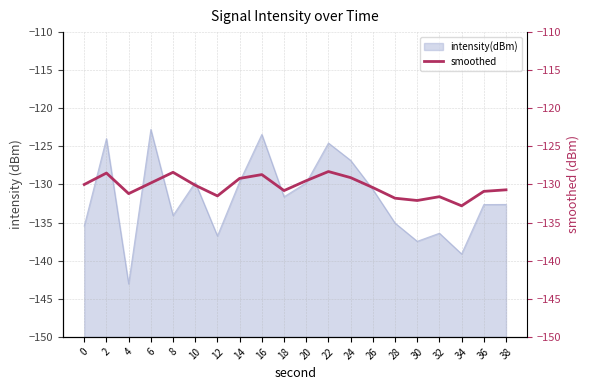

How many data points are less than -130?

11